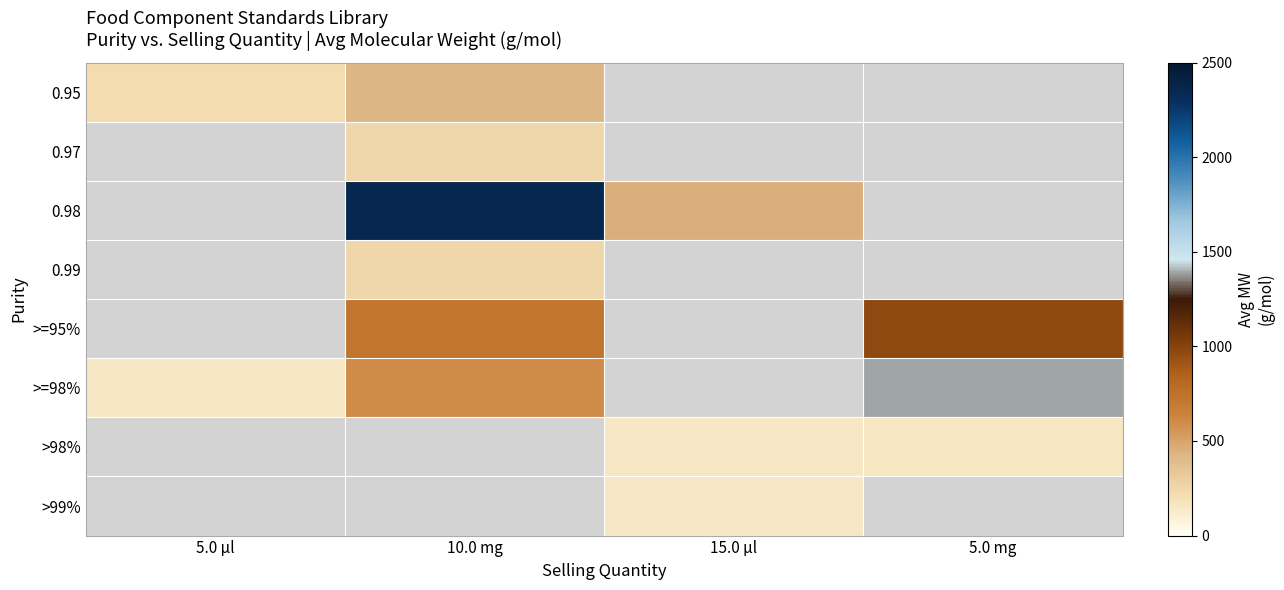

Rank the categories by 0.95 value from lowest to highest.

5.0 µl, 10.0 mg, 15.0 µl, 5.0 mg